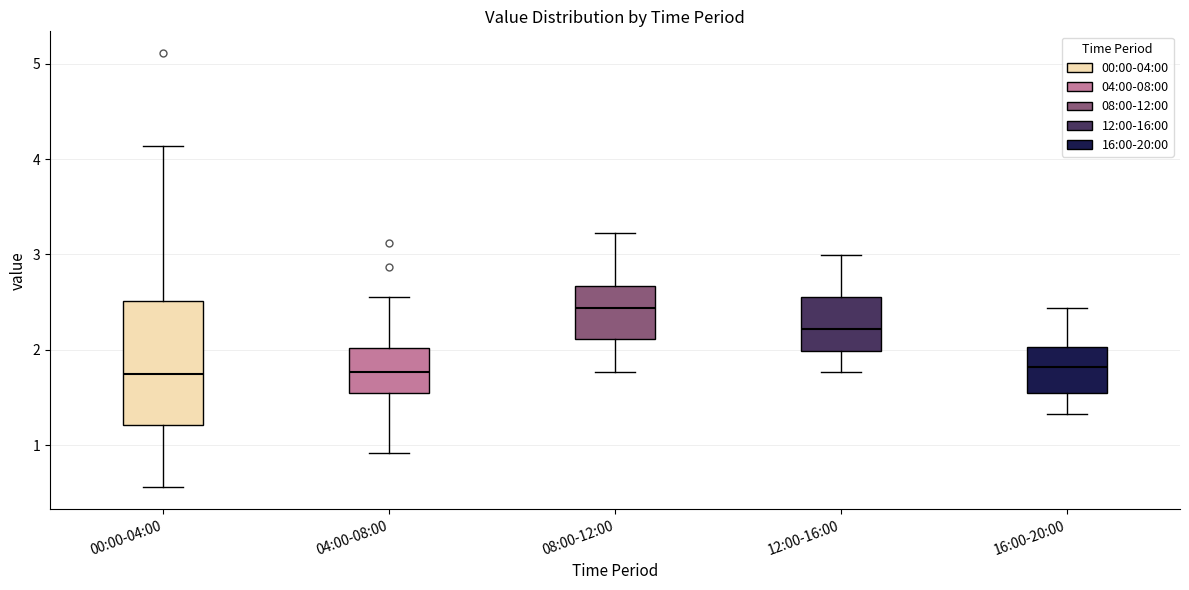

Where is the lower edge of the box for 04:00-08:00 on the y-axis? The values are not printed on the chart, so give them approximately, as read against the axis.

1.5